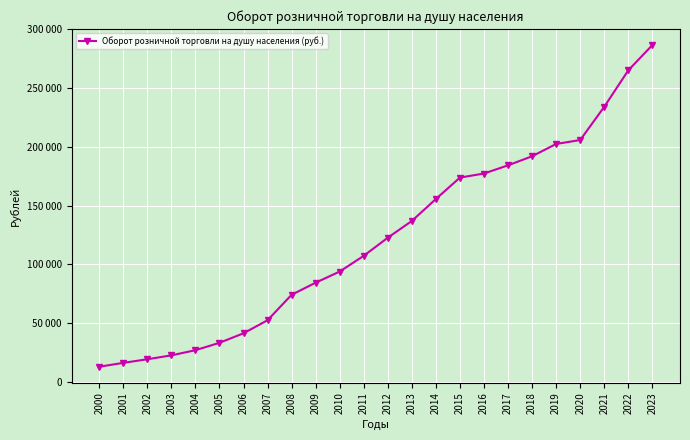

True or false: there are more than 1 points higher than both neighbors.

False